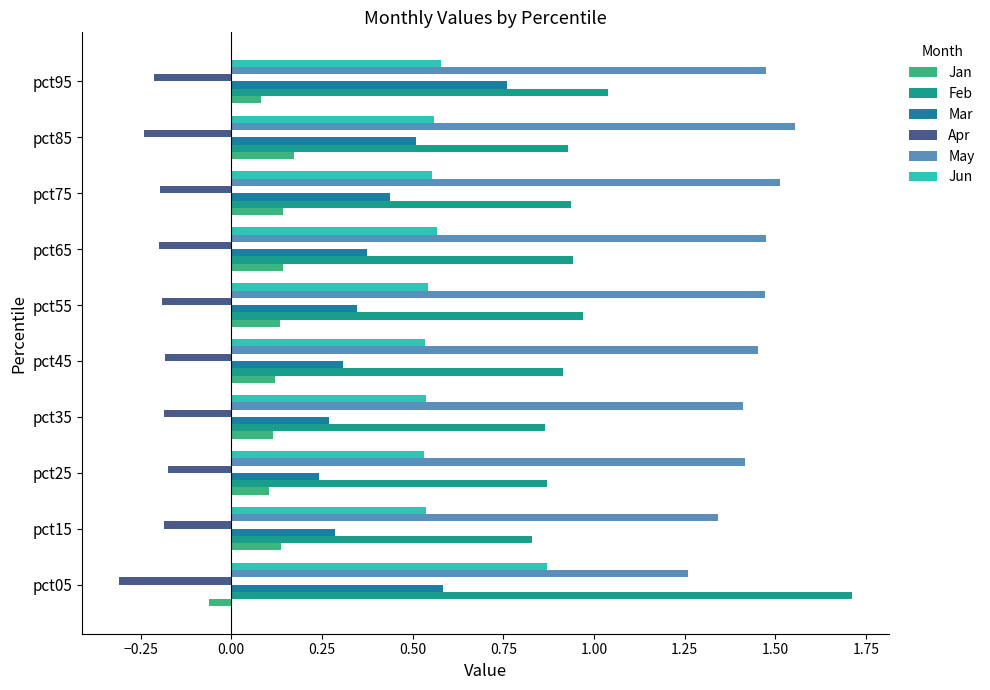

What is the lowest value of the Jun series?

0.5